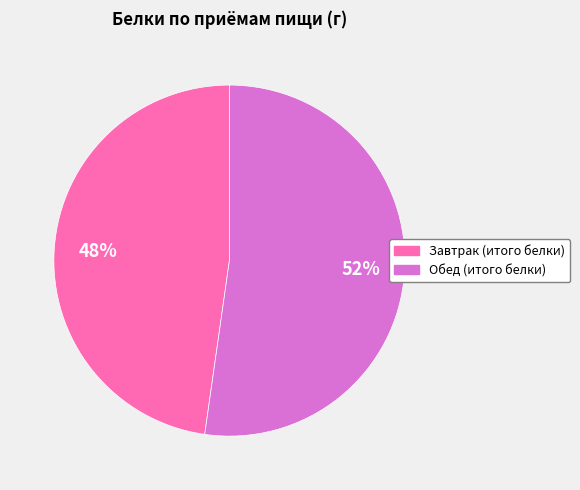

Which has a higher value, Обед (итого белки) or Завтрак (итого белки)?

Обед (итого белки)